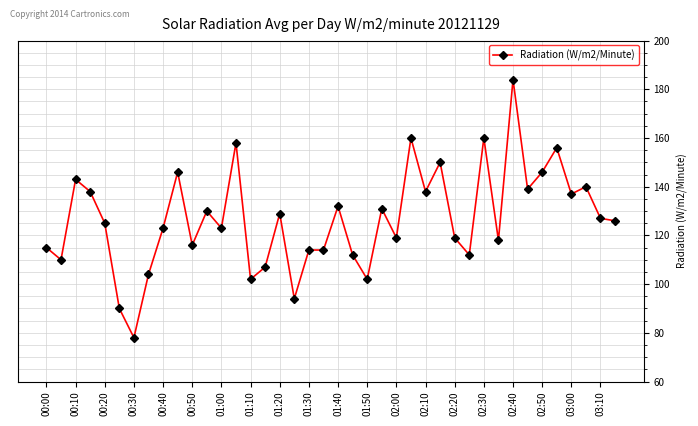

True or false: there are more than 0 points higher than both neighbors.

True